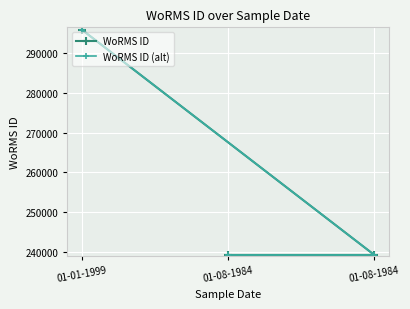

Which series changed the most between 01-08-1984 and 01-01-1999?

WoRMS ID